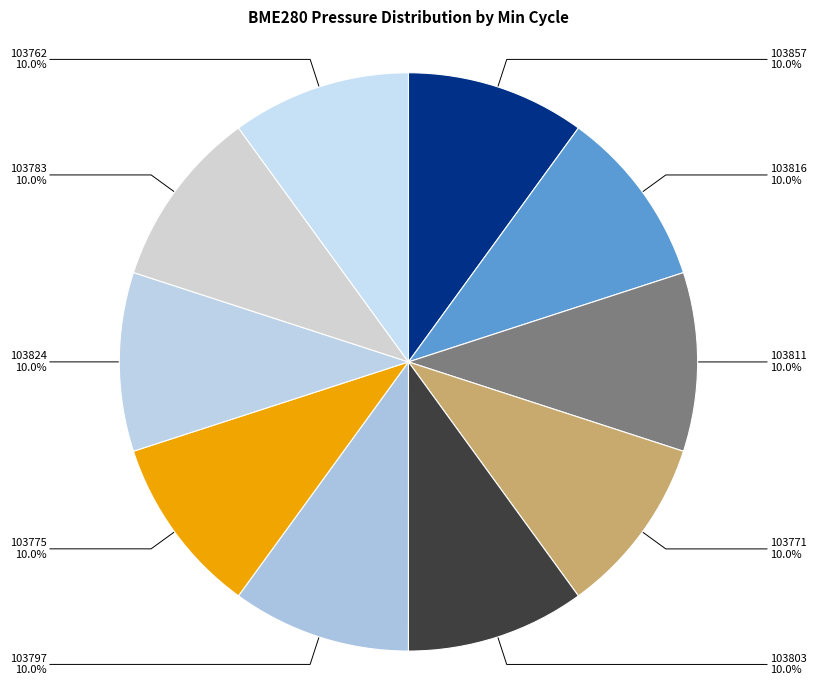

The 103824 slice represents 10% of the pie. True or false?

True